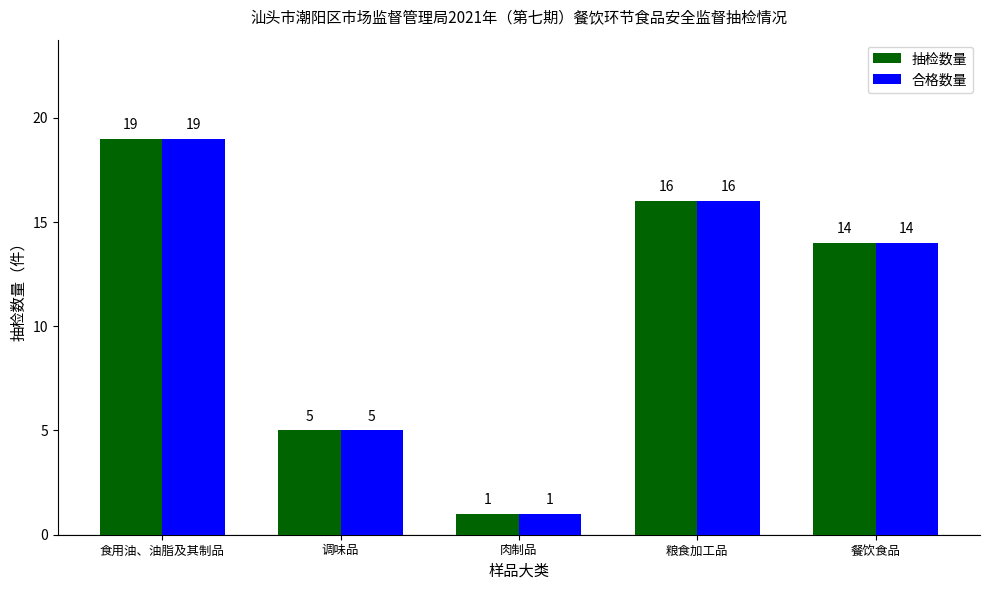

Reading right to left, what are all the values shown in this chart?

抽检数量: 餐饮食品=14	粮食加工品=16	肉制品=1	调味品=5	食用油、油脂及其制品=19
合格数量: 餐饮食品=14	粮食加工品=16	肉制品=1	调味品=5	食用油、油脂及其制品=19